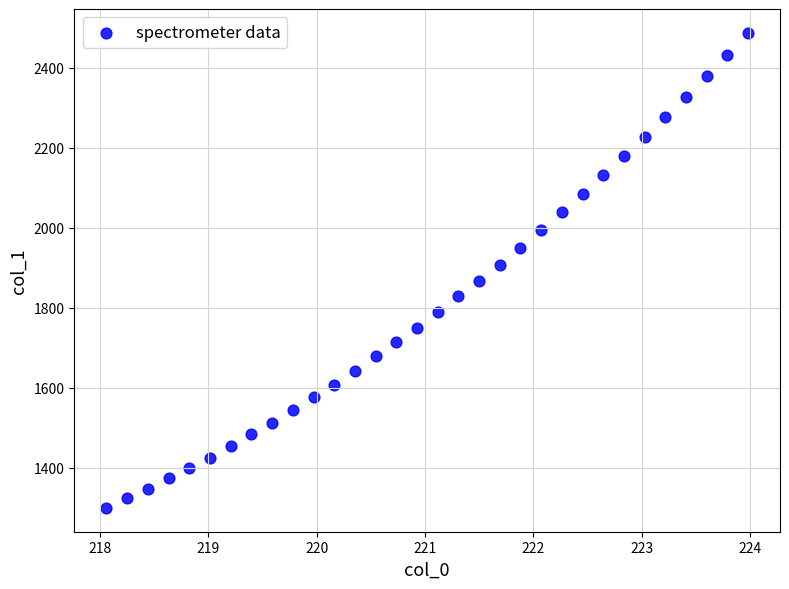

What is the range of Y values (max minus min)?

1188.0